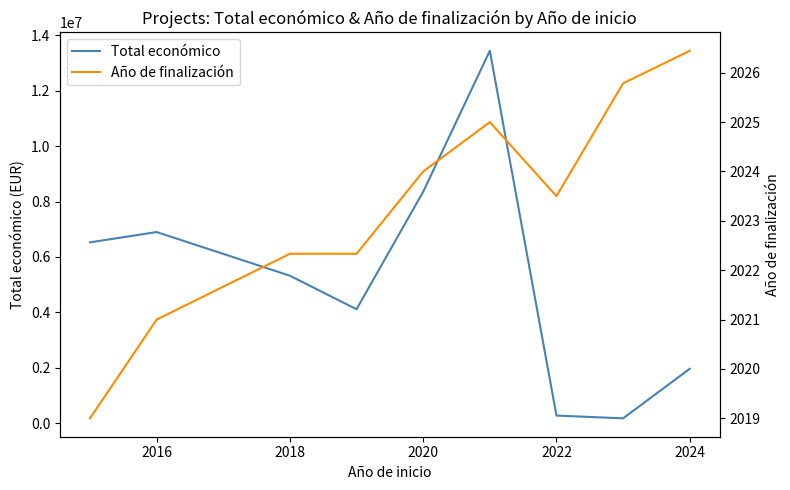

True or false: Año de finalización and Total económico cross at least once.

False